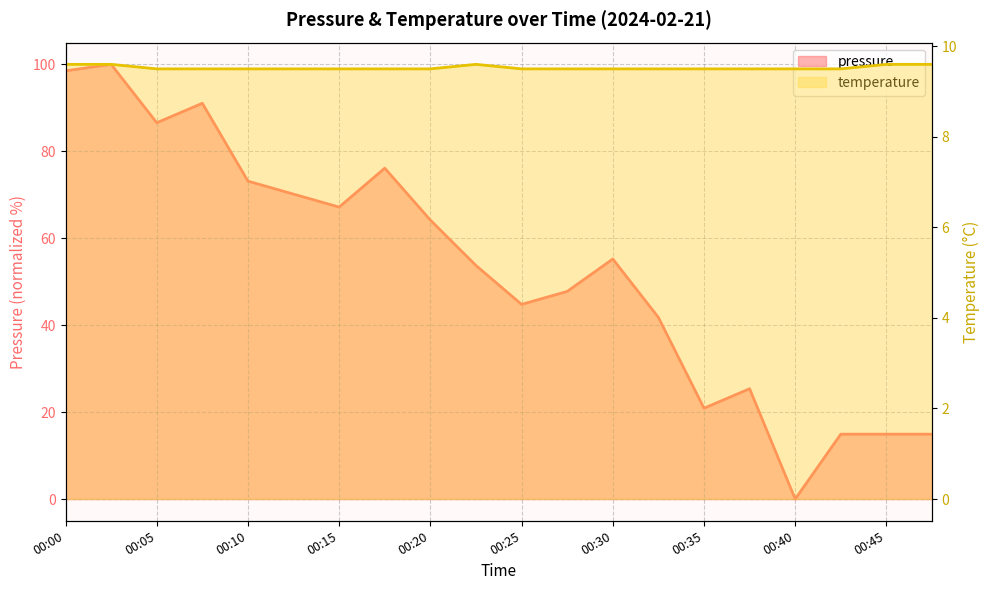

True or false: temperature has more than 2 interior local peaks.

False